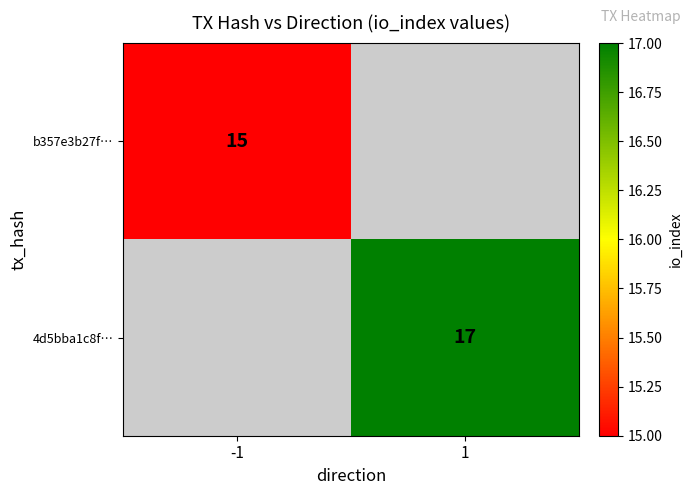

Is it true that b357e3b27f… equals 15 at -1?

True